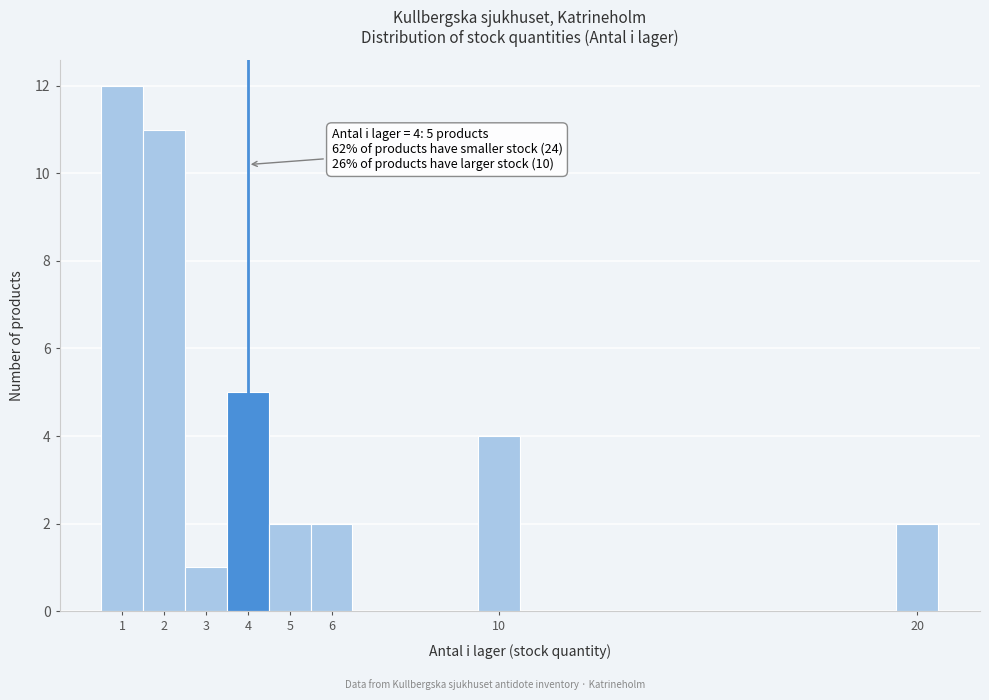

Over which range of the x-axis is the bar tallest?

0.5 to 1.5